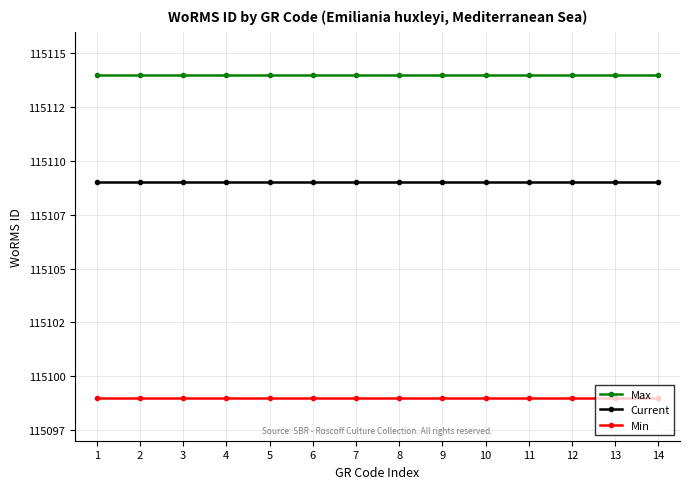

True or false: Min and Current cross at least once.

False